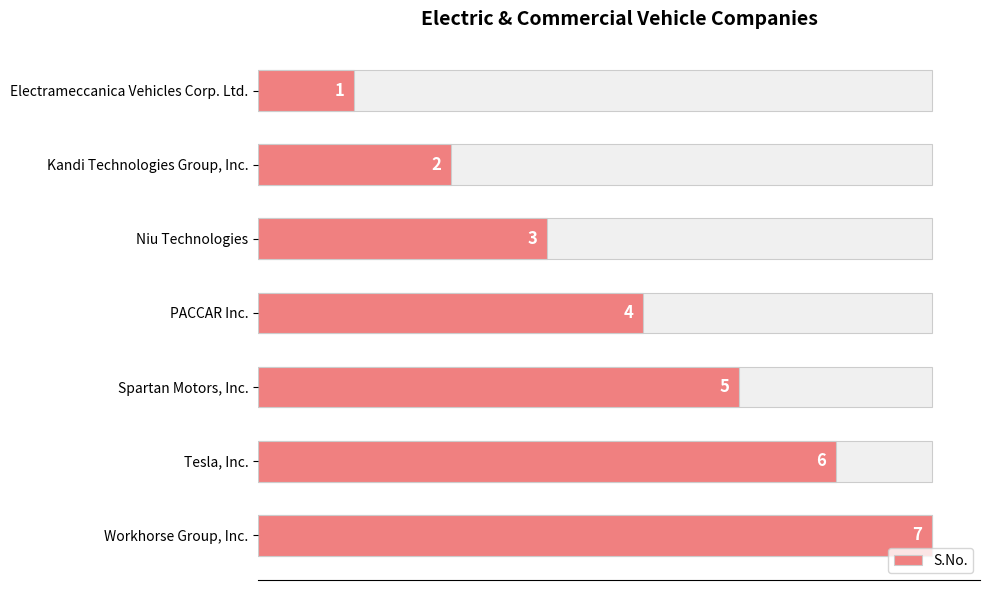

Rank the categories by value from lowest to highest.

Electrameccanica Vehicles Corp. Ltd., Kandi Technologies Group, Inc., Niu Technologies, PACCAR Inc., Spartan Motors, Inc., Tesla, Inc., Workhorse Group, Inc.